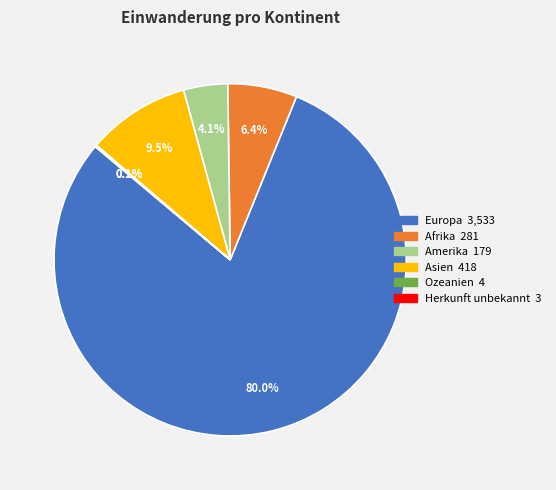

Which slice represents more than half of the pie?

Europa